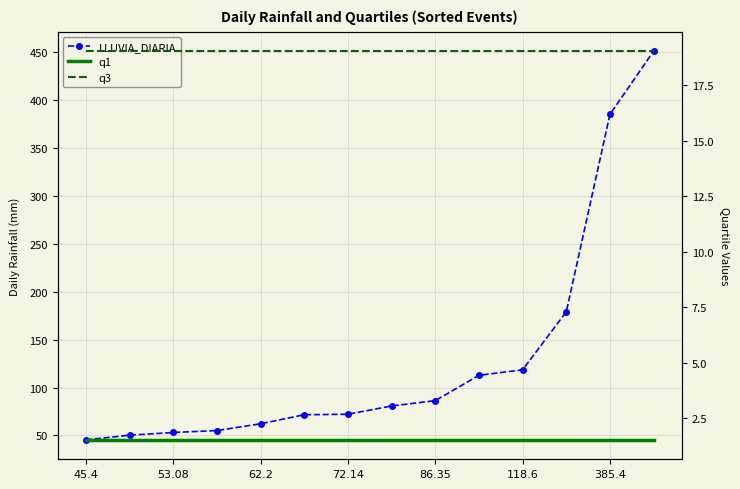

True or false: LLUVIA_DIARIA has a value of 45.4 at 45.4.

True